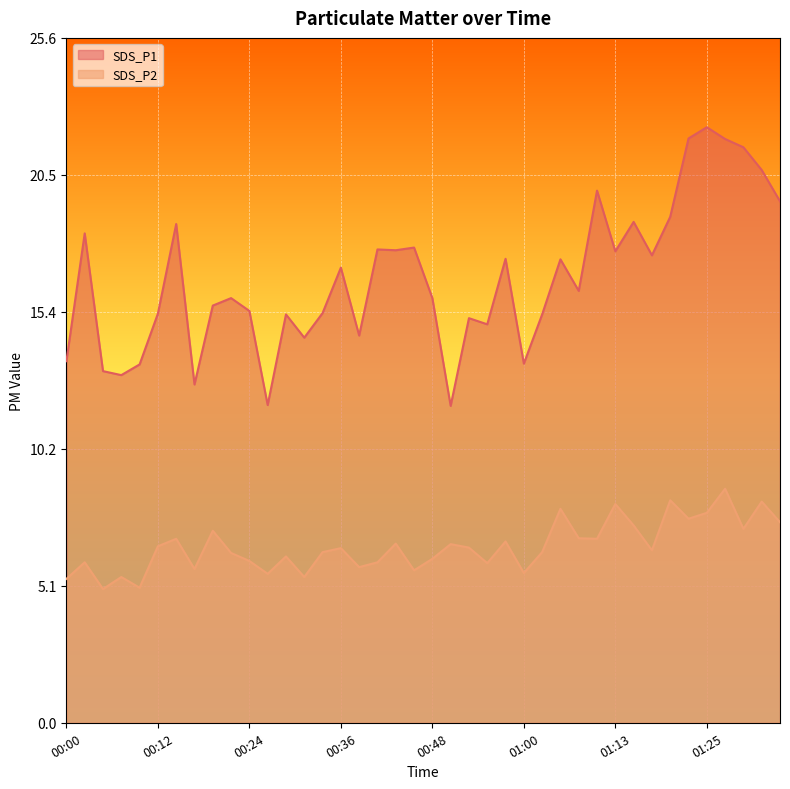

How many lines are shown in the chart?

2